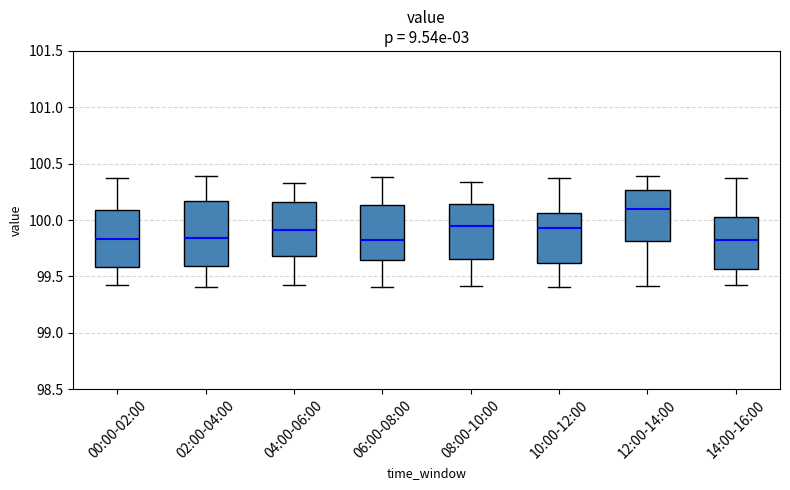

Where does the upper whisker of the box for 12:00-14:00 end on the y-axis? The values are not printed on the chart, so give them approximately, as read against the axis.

100.40